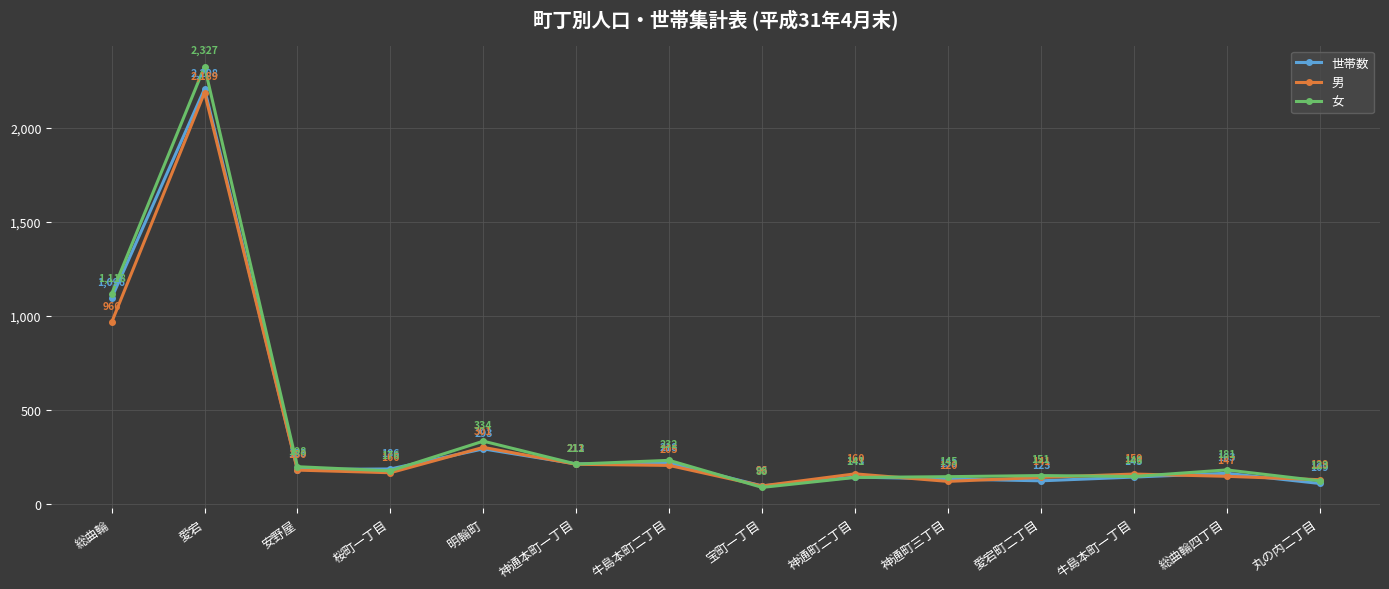

Where is 世帯数 nearest to the value 1152?

総曲輪